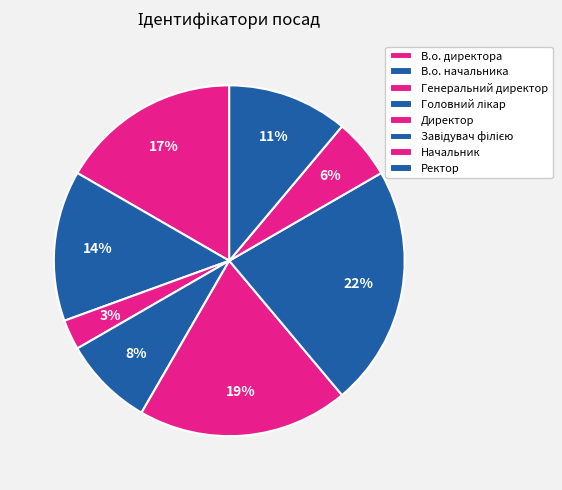

How many slices are in this pie chart?

8